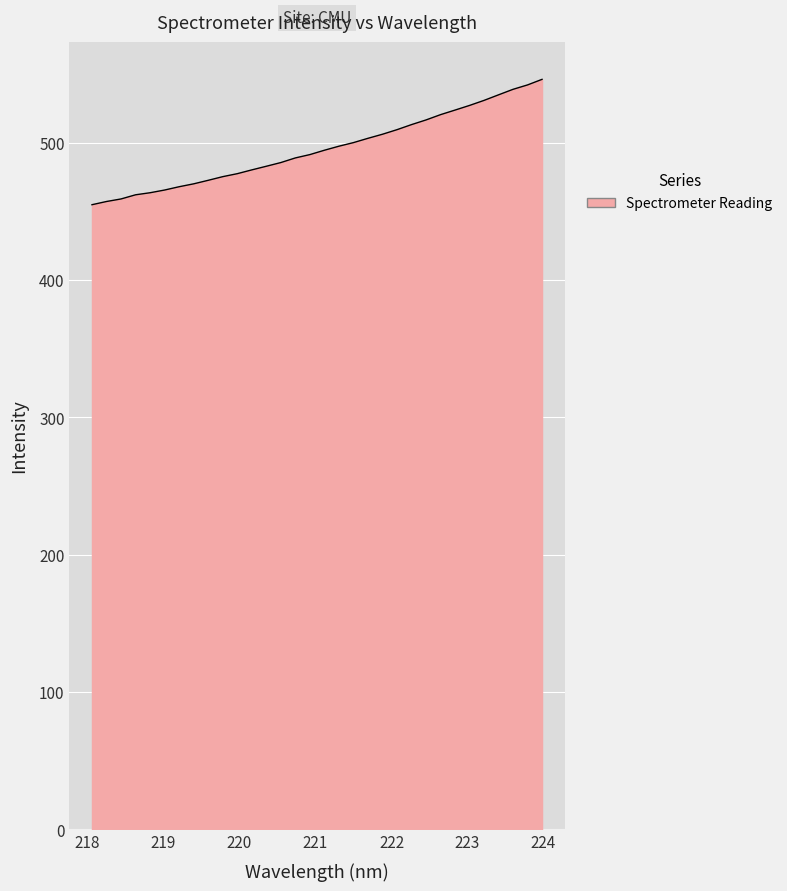

What is the sum of all values?

15857.0